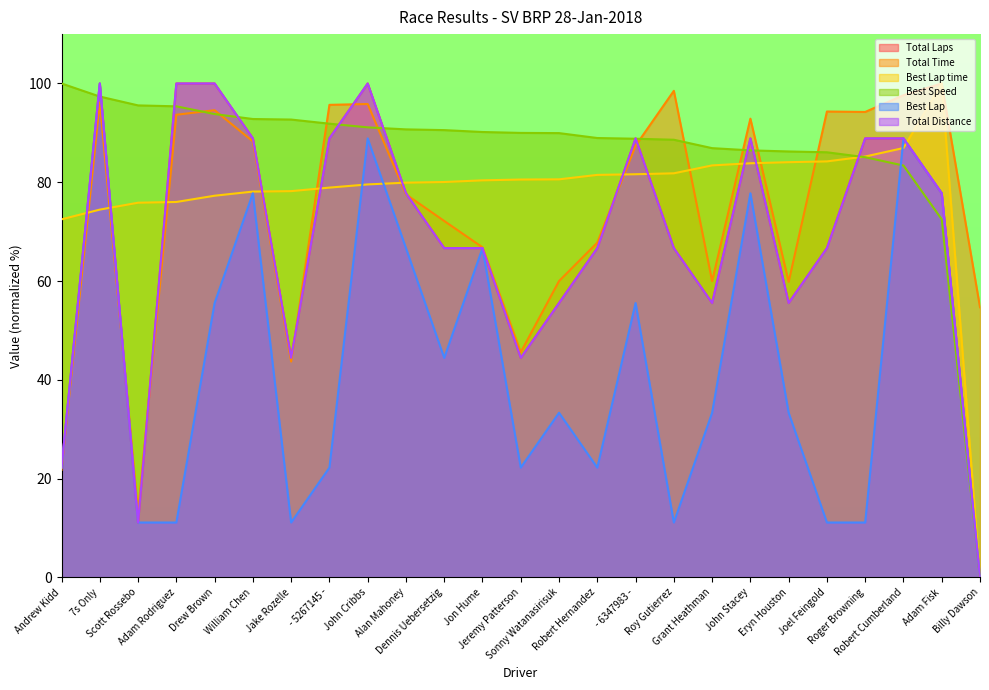

Reading left to right, list all the values displayed in this chart.

Total Laps: 22.2	100.0	11.1	100.0	100.0	88.9	44.4	88.9	100.0	77.8	66.7	66.7	44.4	55.6	66.7	88.9	66.7	55.6	88.9	55.6	66.7	88.9	88.9	77.8	0.0
Total Time: 21.8	96.1	13.1	93.7	94.6	88.3	43.7	95.7	95.9	77.6	72.2	66.8	45.6	60.0	67.8	87.4	98.5	60.0	92.9	59.8	94.3	94.2	97.6	100.0	54.7
Best Lap time: 72.5	74.5	75.9	76.0	77.3	78.1	78.2	78.9	79.6	79.9	80.1	80.4	80.6	80.6	81.5	81.6	81.8	83.4	83.9	84.1	84.2	85.2	86.9	100.0	0.0
Best Speed: 100.0	97.4	95.6	95.4	93.8	92.8	92.7	91.9	91.1	90.7	90.6	90.2	90.0	90.0	89.0	88.8	88.6	86.9	86.5	86.2	86.1	85.1	83.4	72.5	0.0
Best Lap: 22.2	100.0	11.1	11.1	55.6	77.8	11.1	22.2	88.9	66.7	44.4	66.7	22.2	33.3	22.2	55.6	11.1	33.3	77.8	33.3	11.1	11.1	88.9	77.8	0.0
Total Distance: 22.2	100.0	11.1	100.0	100.0	88.9	44.4	88.9	100.0	77.8	66.7	66.7	44.4	55.6	66.7	88.9	66.7	55.6	88.9	55.6	66.7	88.9	88.9	77.8	0.0